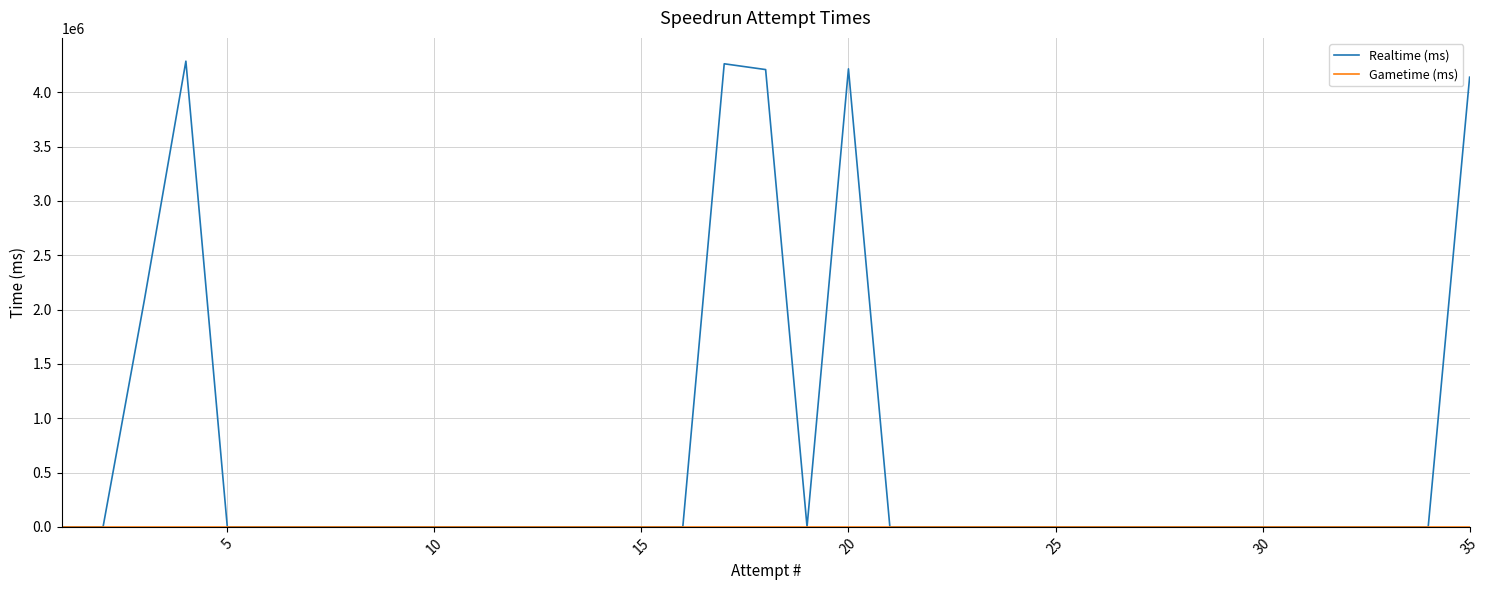

Which series has the largest total across all categories?

Realtime (ms)